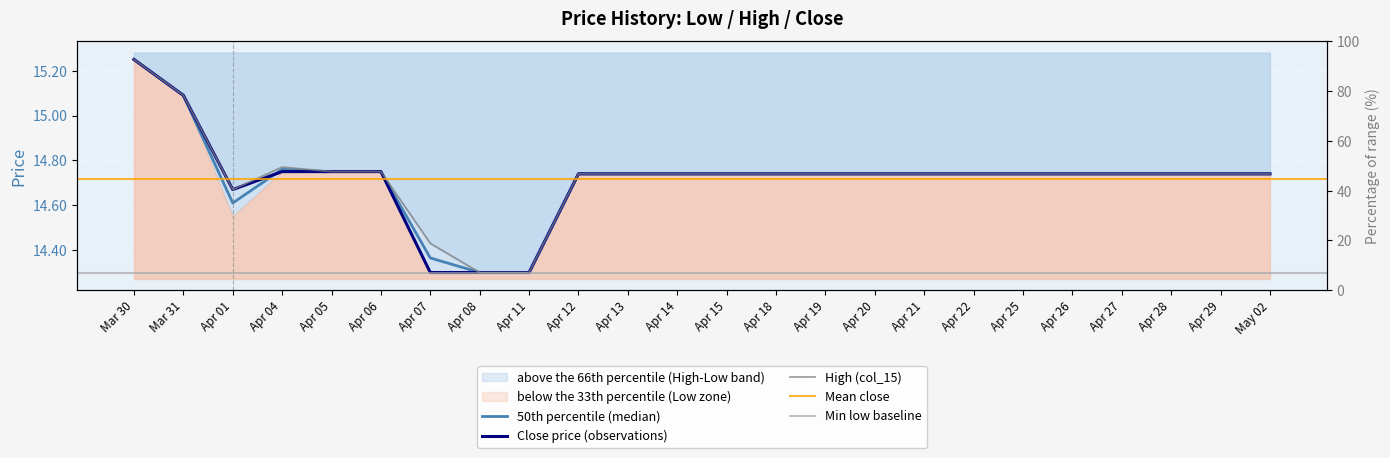

What is the lowest value of the High (col_15) series?

14.3